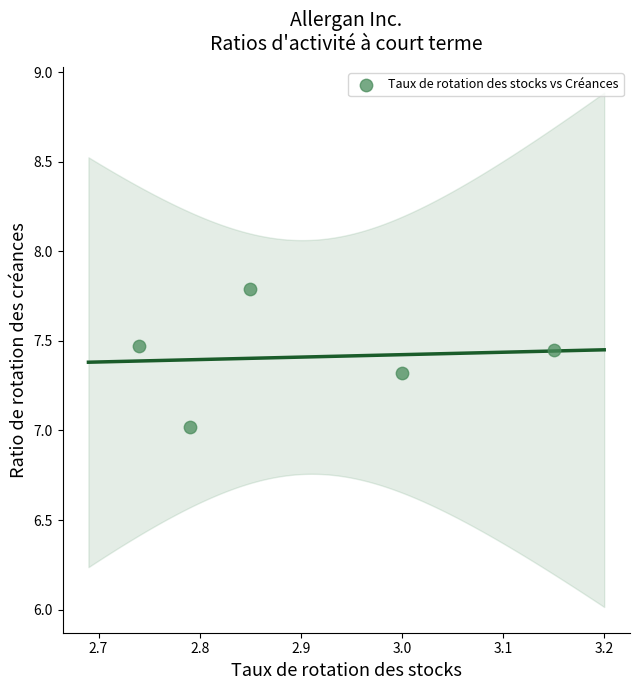

What is the average Y value?

7.4